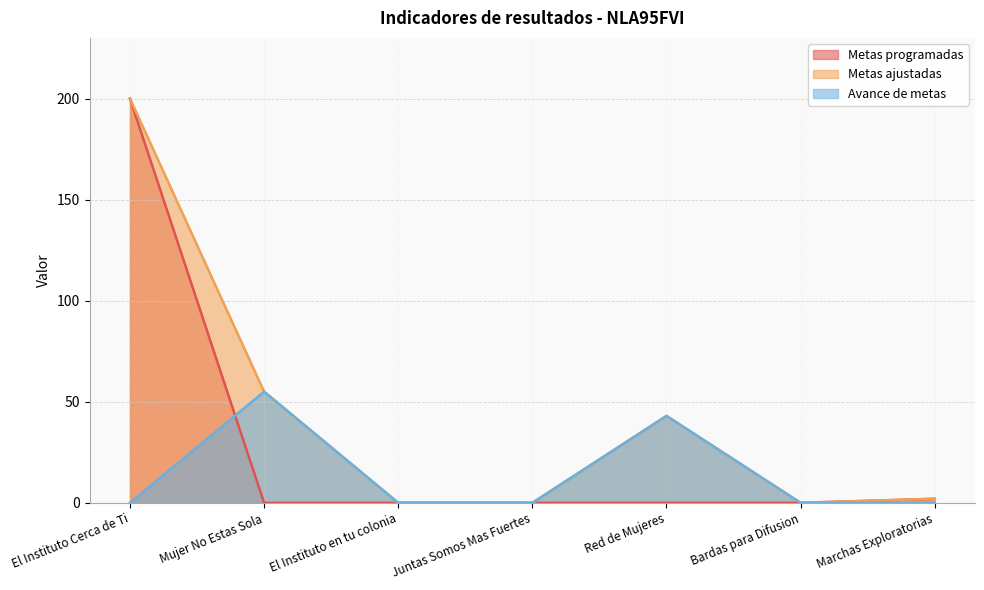

Is the value of Metas ajustadas at Juntas Somos Mas Fuertes greater than the value of Avance de metas at Juntas Somos Mas Fuertes?

No